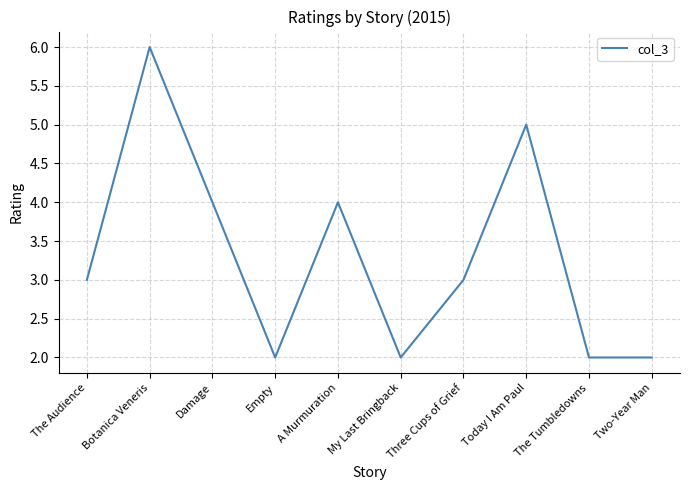

True or false: the data has more than 1 interior local peaks.

True